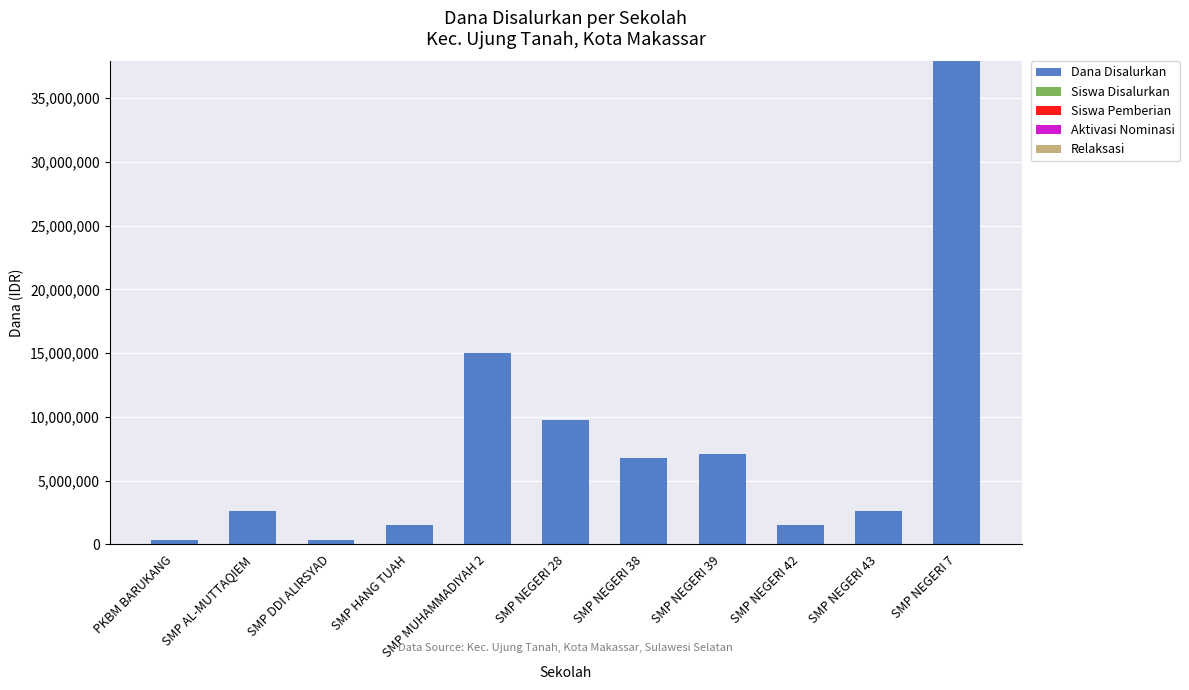

At which label is Dana Disalurkan closest to 19125000?

SMP MUHAMMADIYAH 2